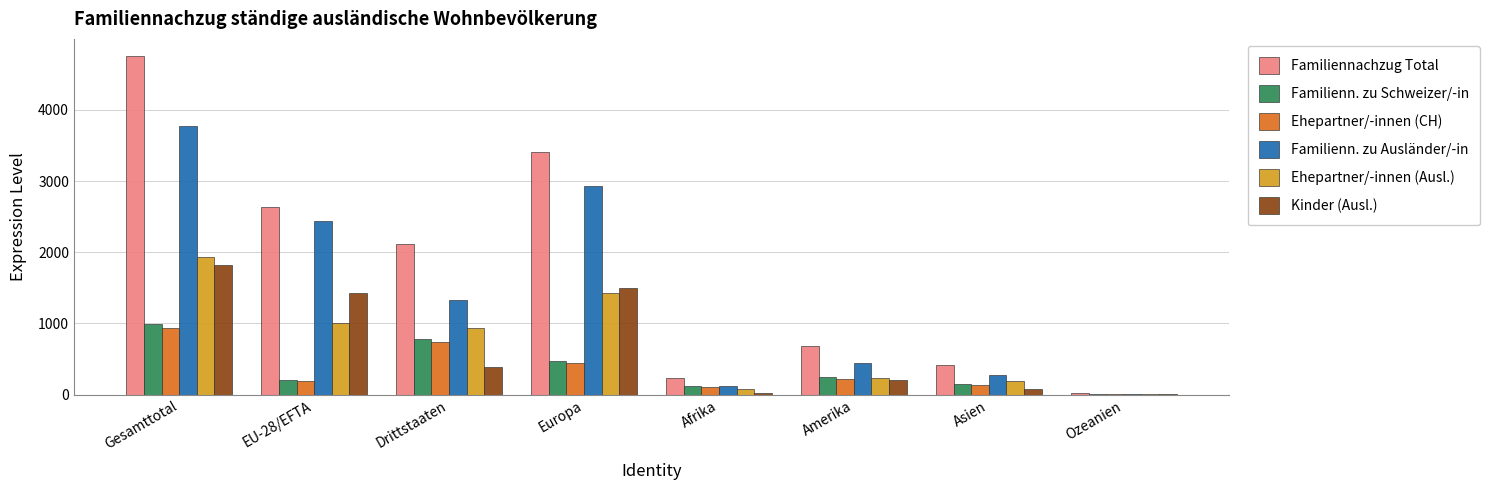

Does the chart contain stacked bars?

No